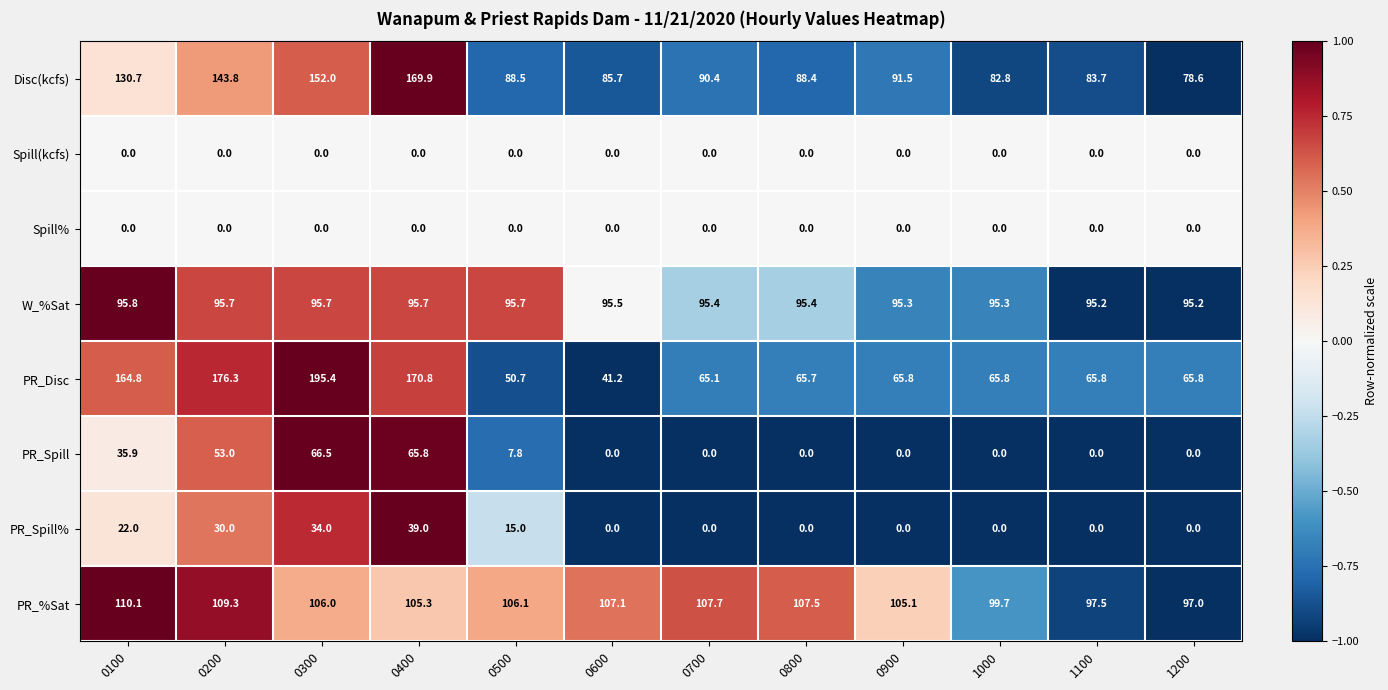

True or false: PR_Disc has a value of 99.9 at 0400.

False